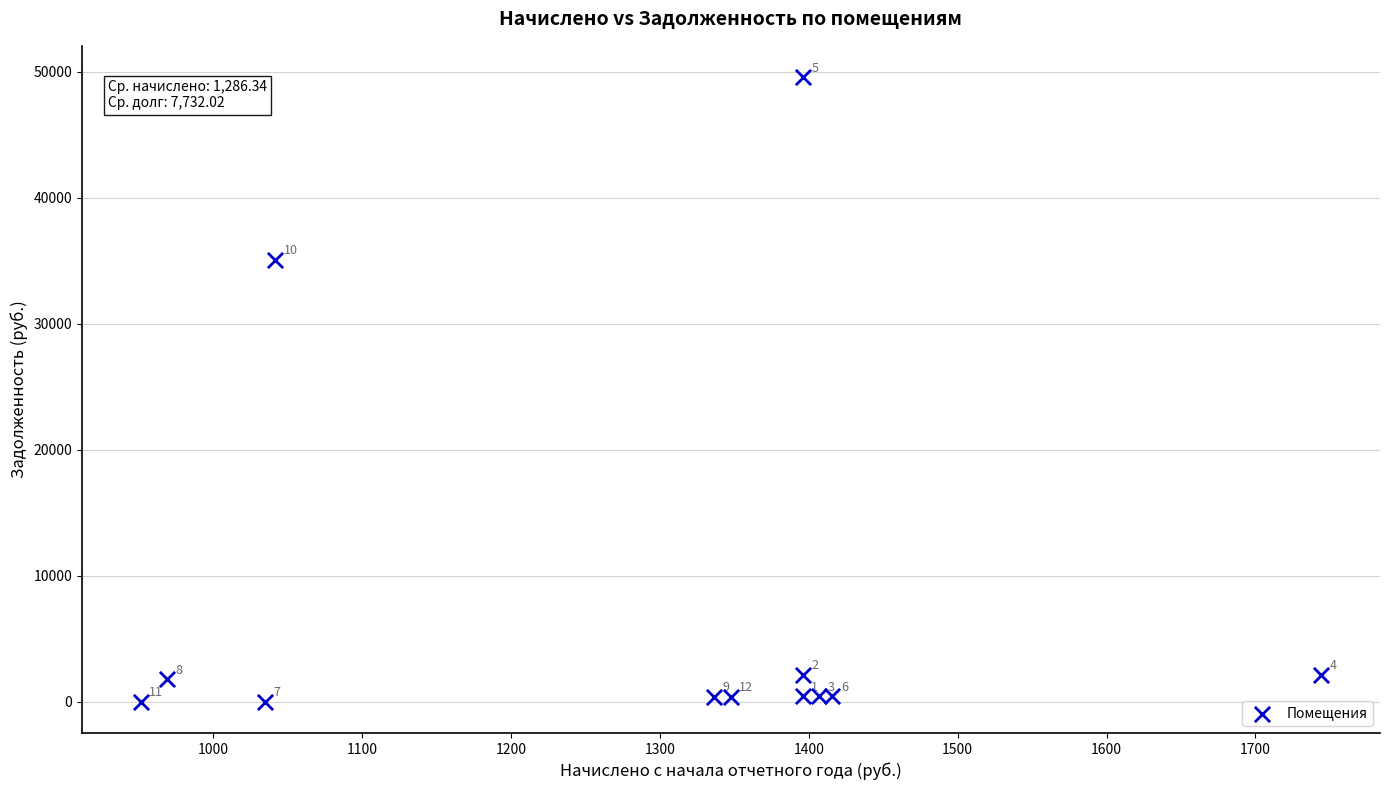

What is the average X value?

1286.3